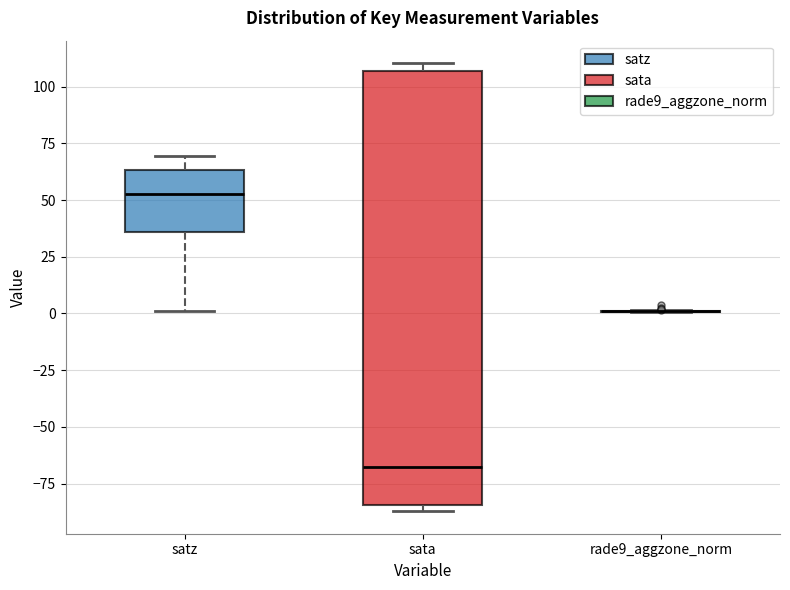

Reading left to right, transcribe this box plot: for each box, give where its median line is, the range the box spans, and where its two whiskers end, as read against the y-axis. The values are not printed on the chart, so give them approximately, as read against the axis.

satz: median 55, box 35 to 65, whiskers 0 to 70
sata: median -70, box -85 to 105, whiskers -85 (just below the box's lower edge) to 110
rade9_aggzone_norm: box collapsed to a line at 0, whiskers 0 to 0